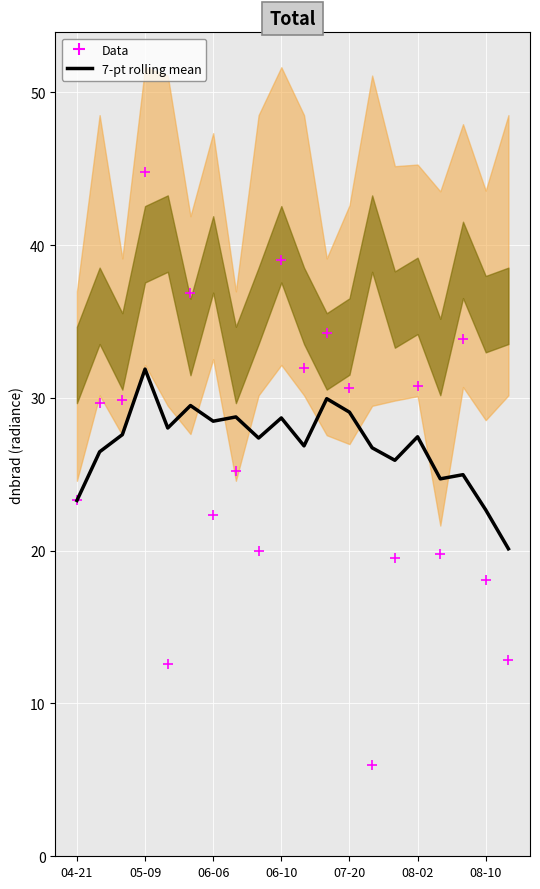

Which series has the largest Y range (max minus min)?

Data